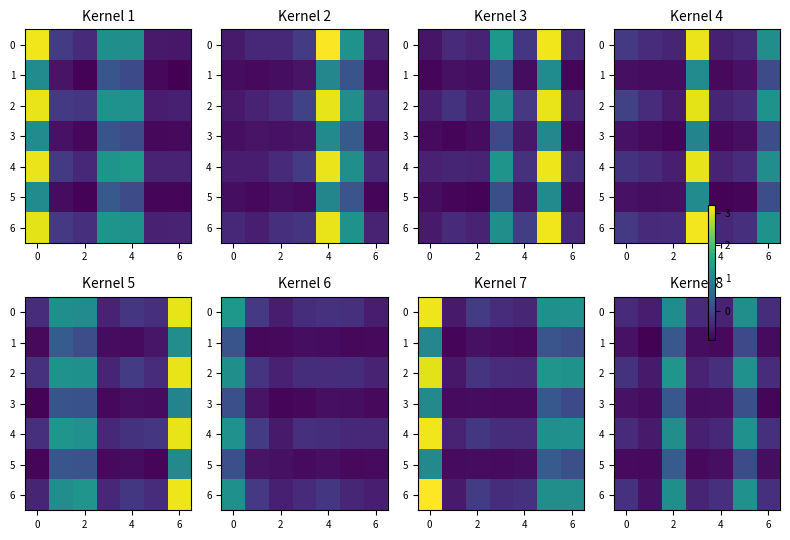

What is the total value across all series at 2?

5.4